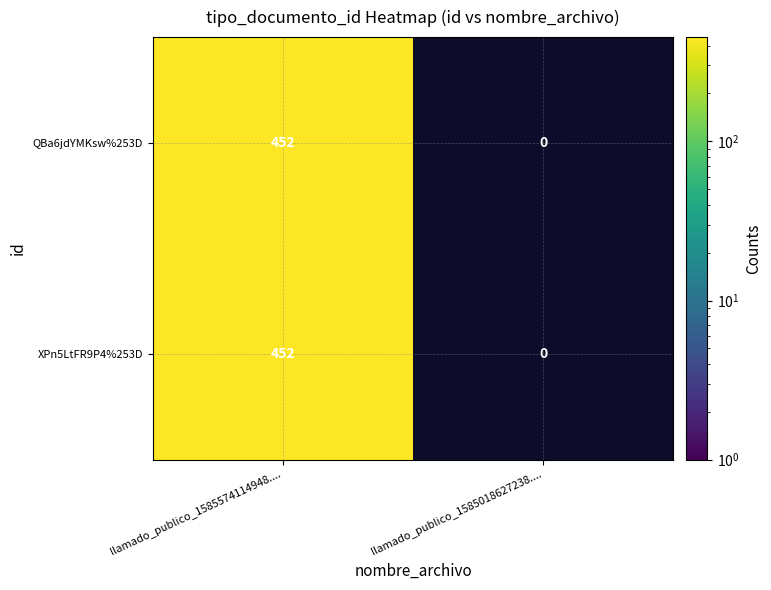

True or false: QBa6jdYMKsw%253D has a value of 452 at llamado_publico_1585574114948.....

True